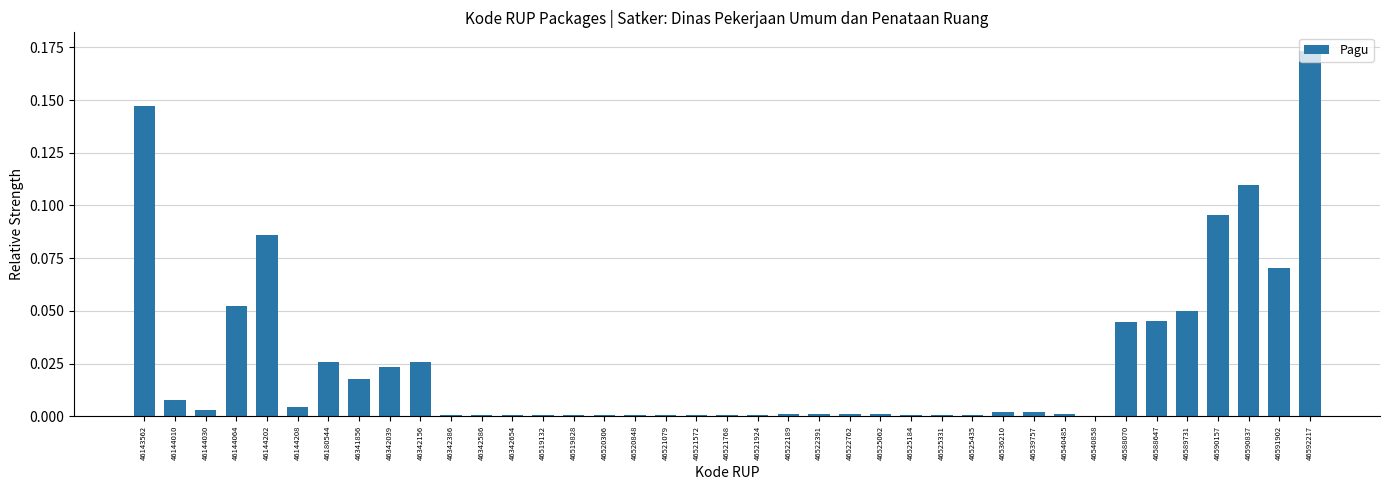

The value at 46342039 is 0.0. True or false?

True